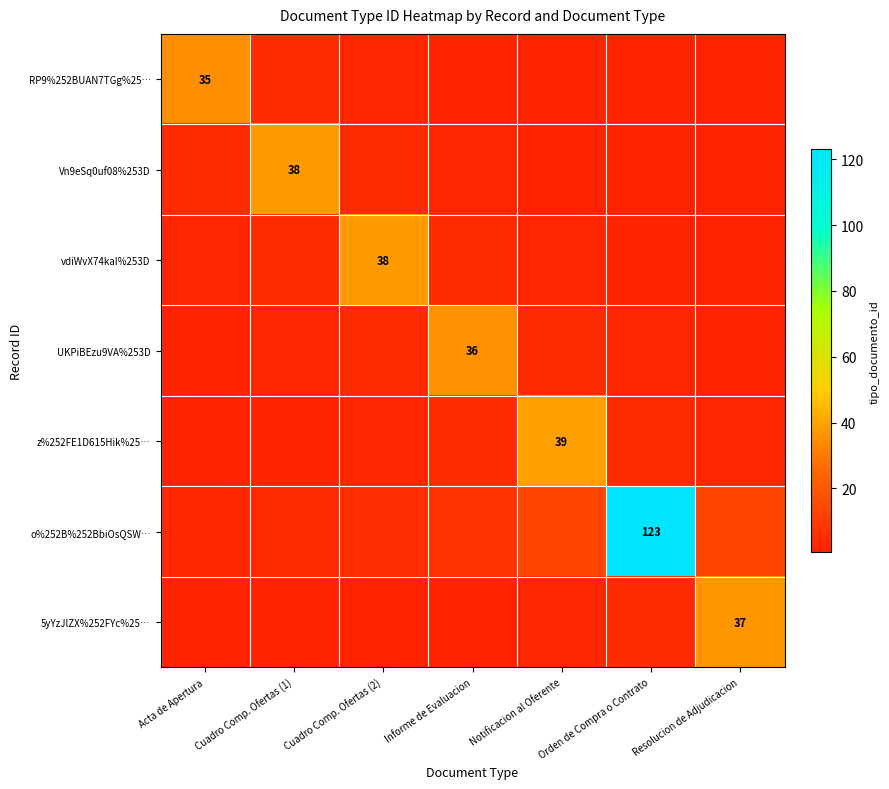

List the labels in order of vdiWvX74kaI%253D value, smallest first.

Resolucion de Adjudicacion, Orden de Compra o Contrato, Acta de Apertura, Notificacion al Oferente, Cuadro Comp. Ofertas (1), Informe de Evaluacion, Cuadro Comp. Ofertas (2)